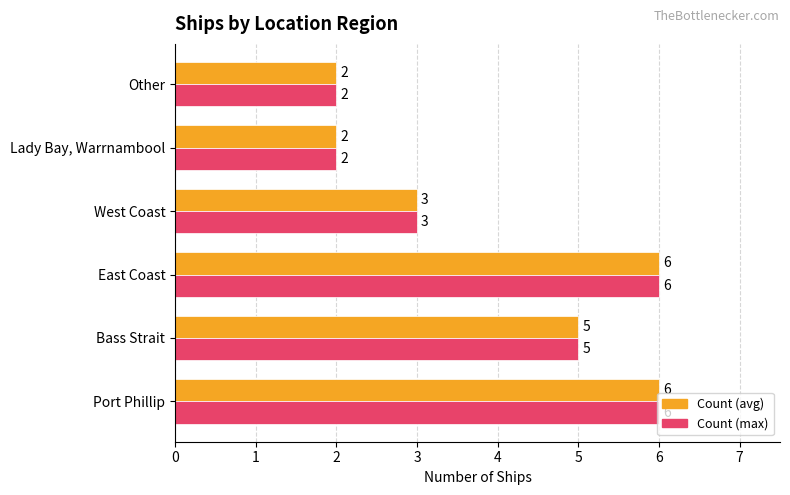

What is the total value across all series at Other?

4